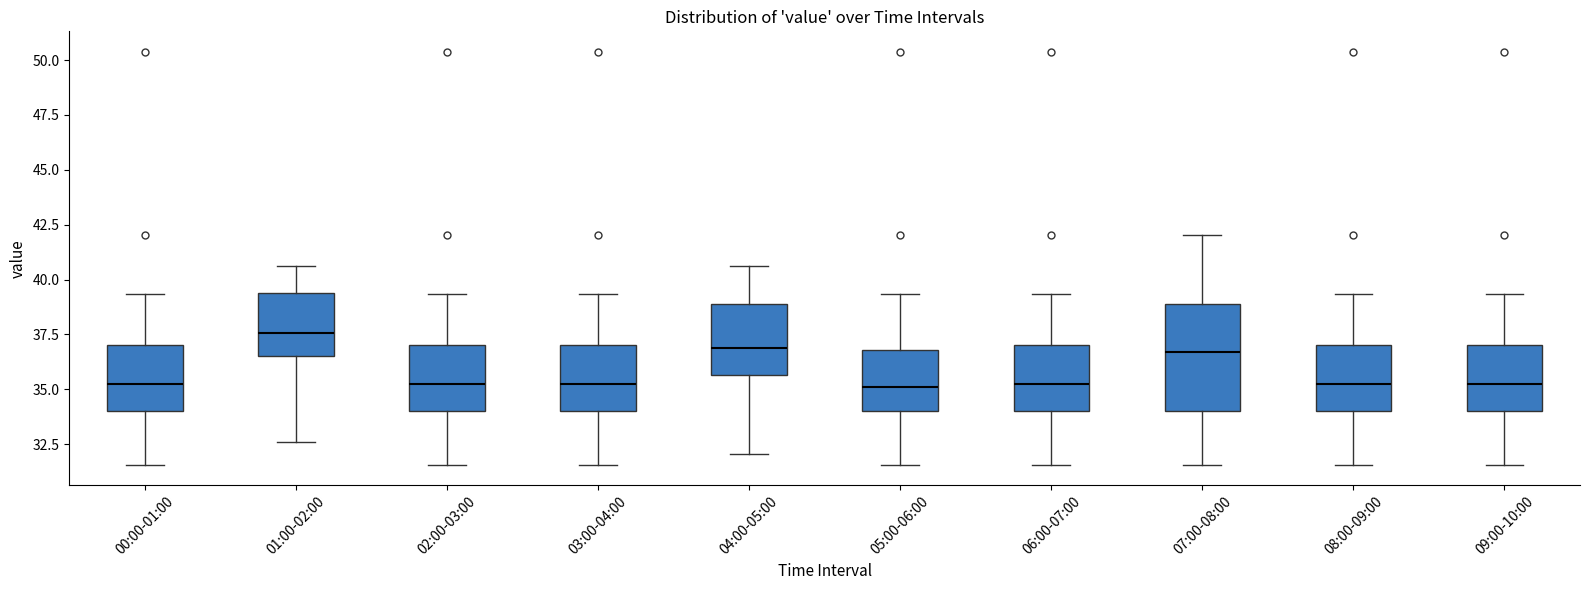

Which box is the tallest, from its lower edge to its upper edge?

07:00-08:00